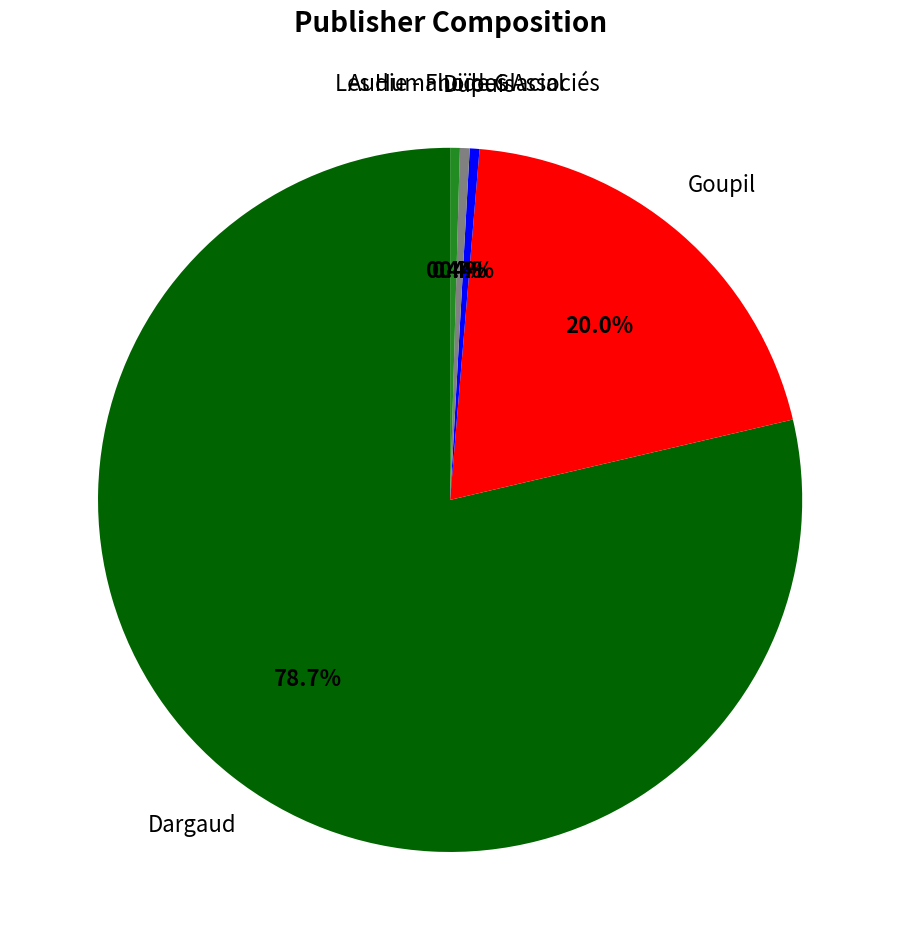

Does any single category account for the majority?

Yes